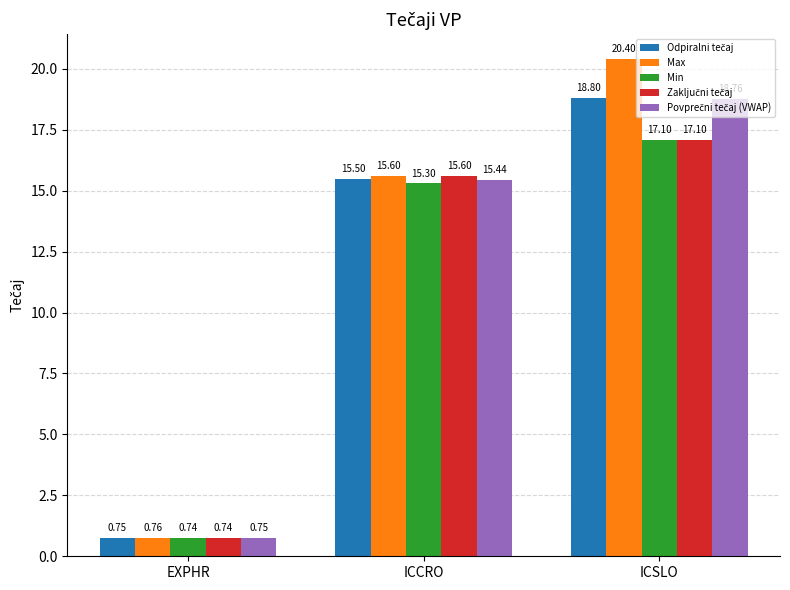

At which label does Max first exceed 15?

ICCRO